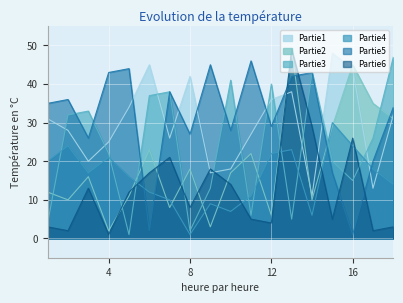

True or false: Partie6 and Partie1 cross at least once.

True